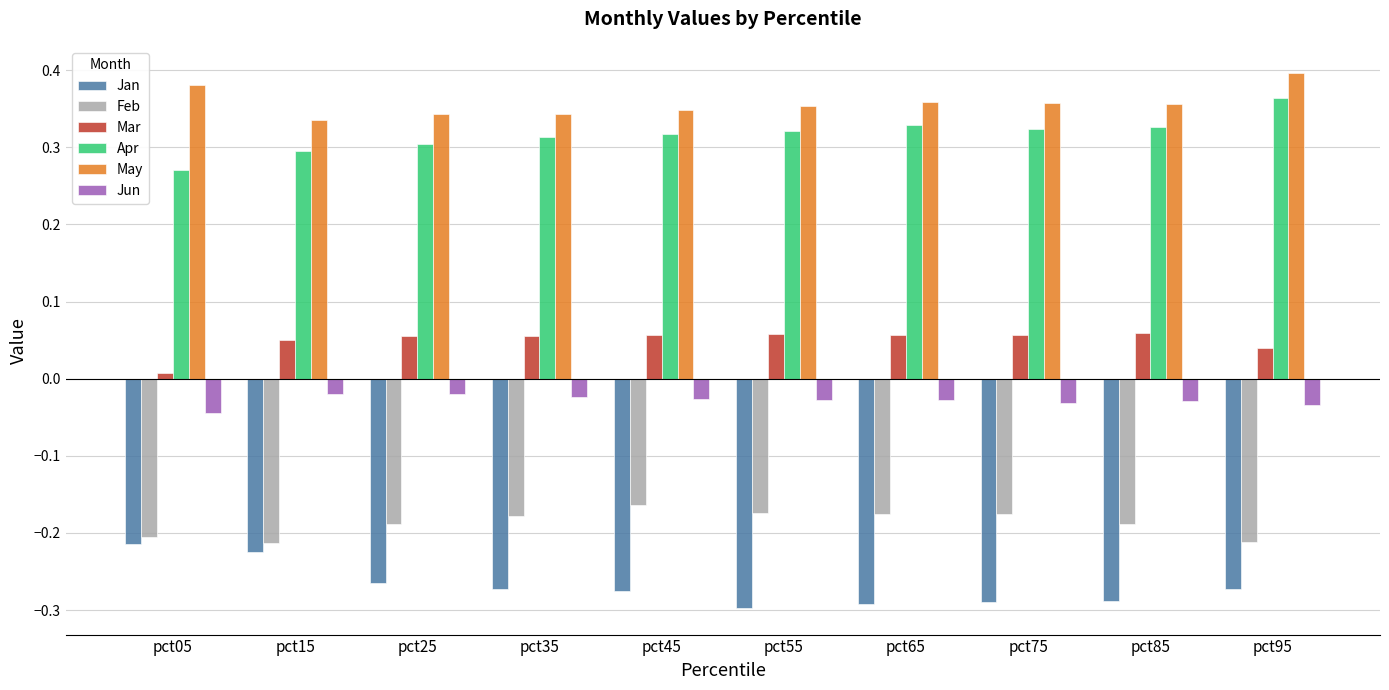

The value of May at pct55 is 0.4. True or false?

True